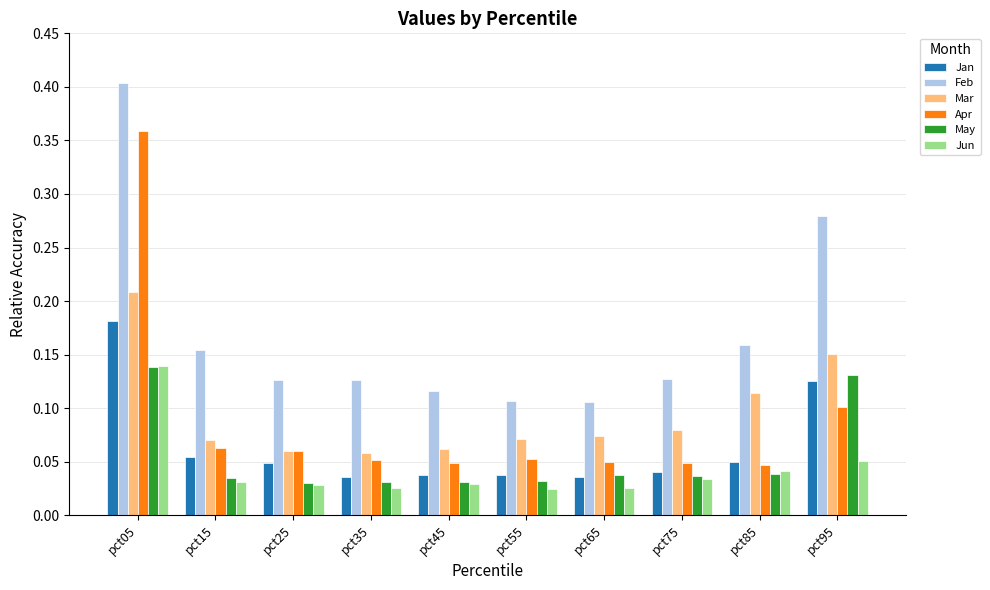

Between pct35 and pct95, which series saw the biggest shift?

Feb